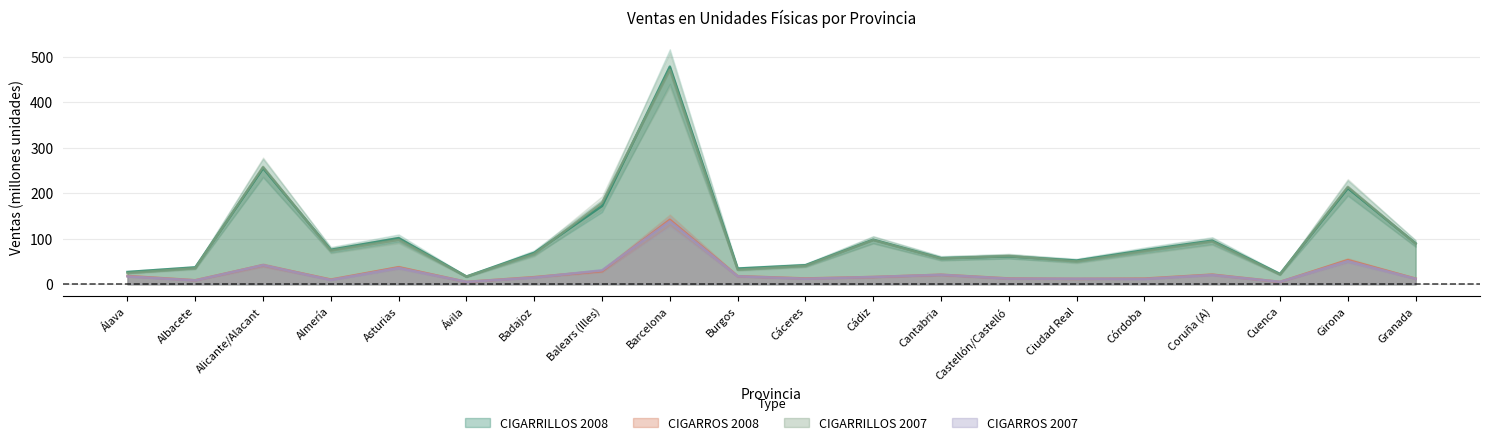

Count the number of categories in the chart.

20